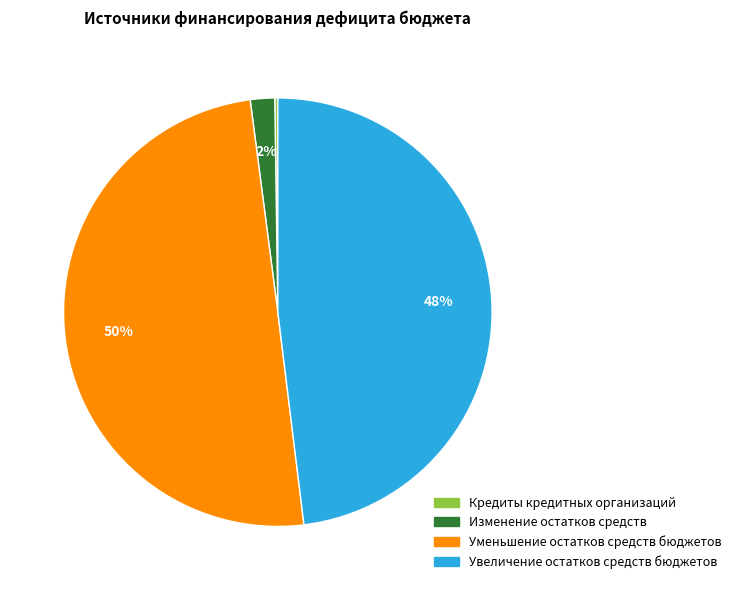

Which slice is the largest?

Уменьшение остатков средств бюджетов